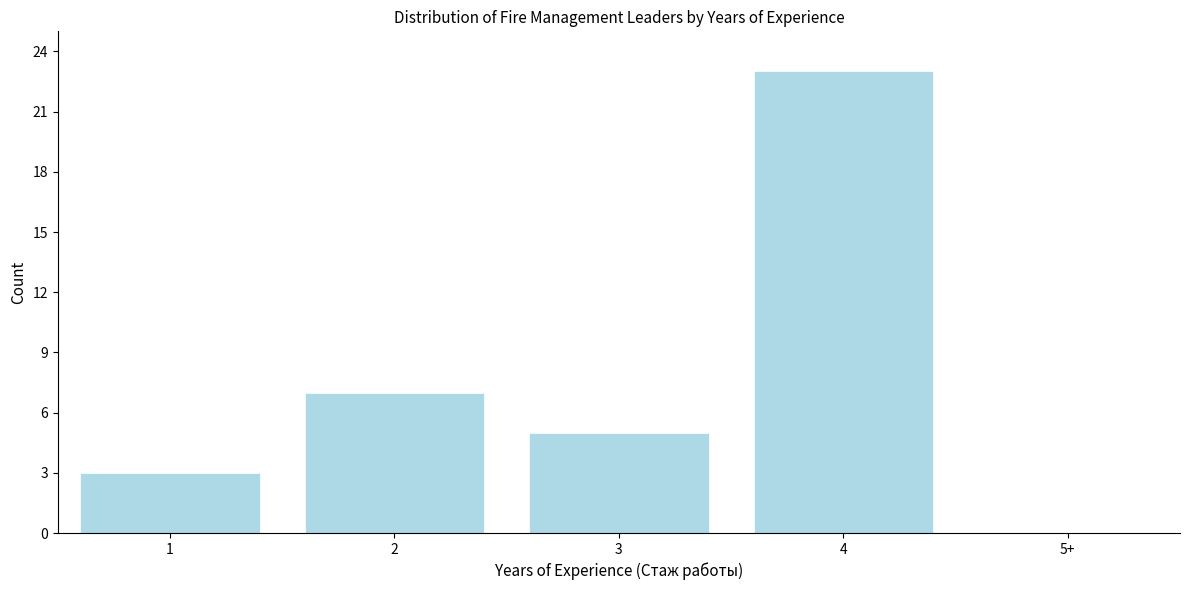

Reading left to right, transcribe all the data shown in this chart.

1=3	2=7	3=5	4=23	5+=0